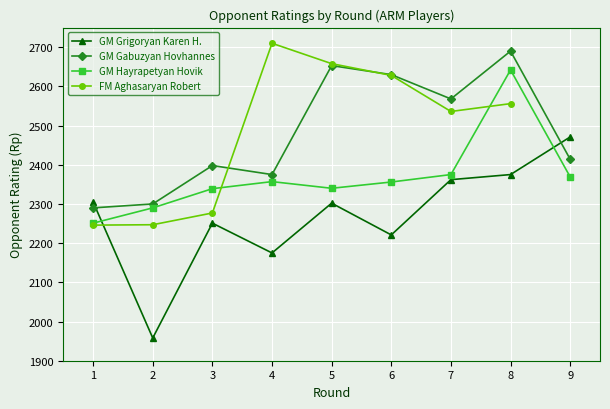

How many values in the GM Hayrapetyan Hovik series are below 2356?

4